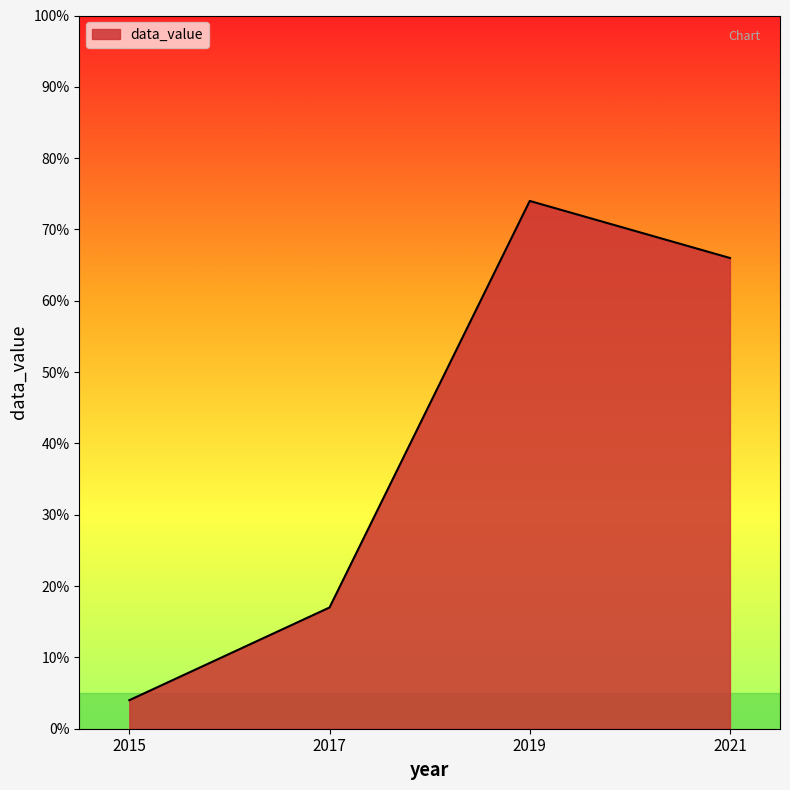

Reading left to right, list all the values displayed in this chart.

2015=0.0	2017=0.2	2019=0.7	2021=0.7